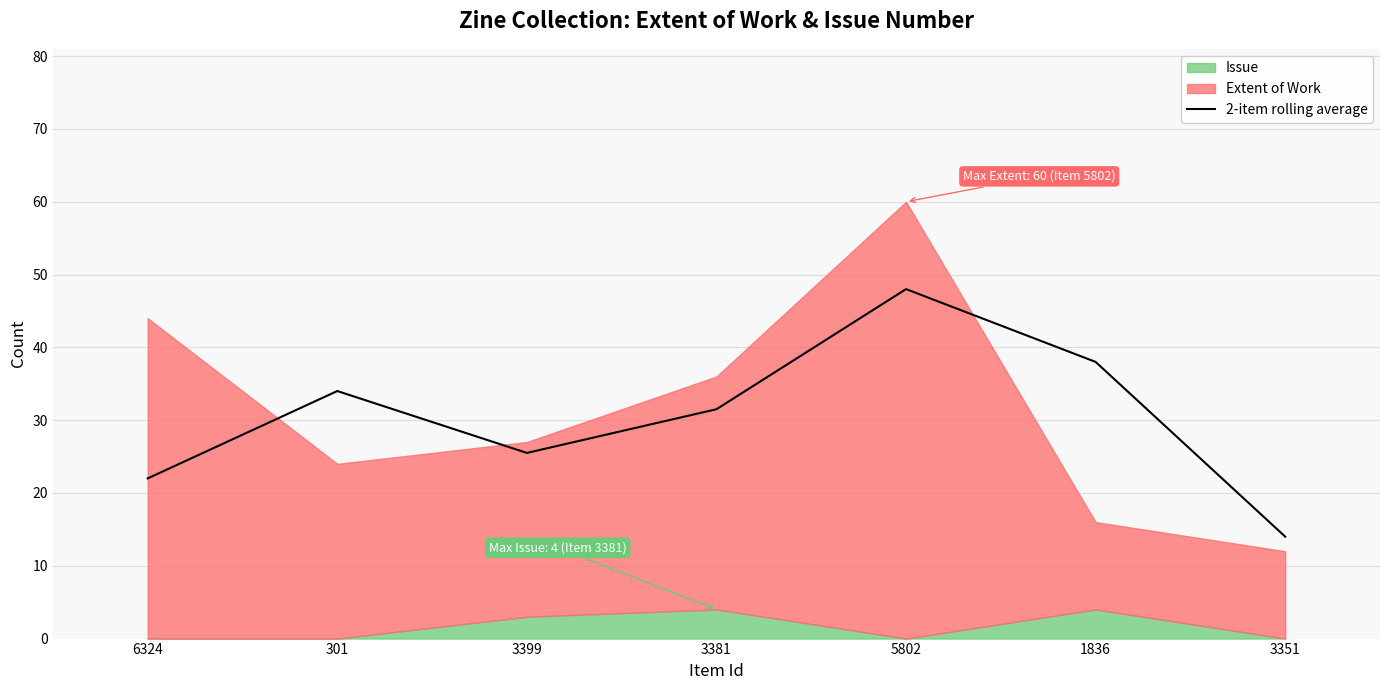

How many lines are shown in the chart?

1